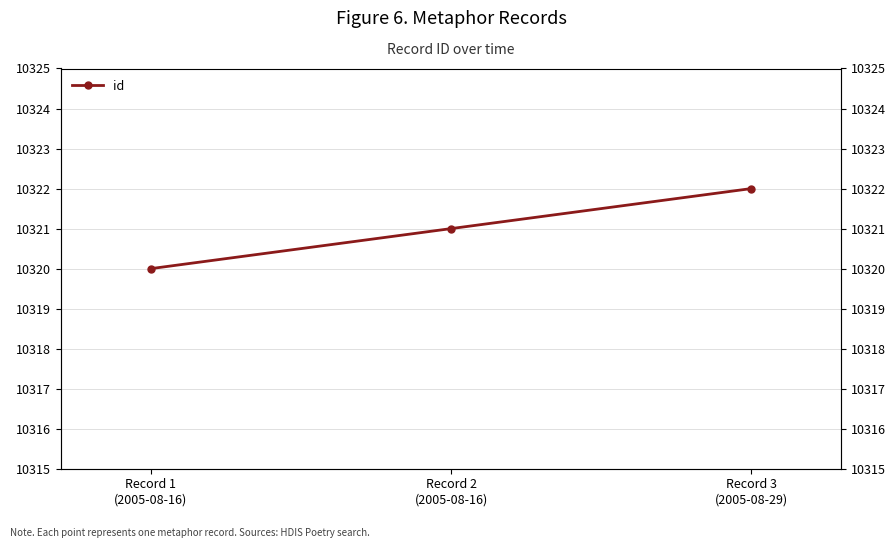

Is it true that the value at Record 1
(2005-08-16) is 3673?

False